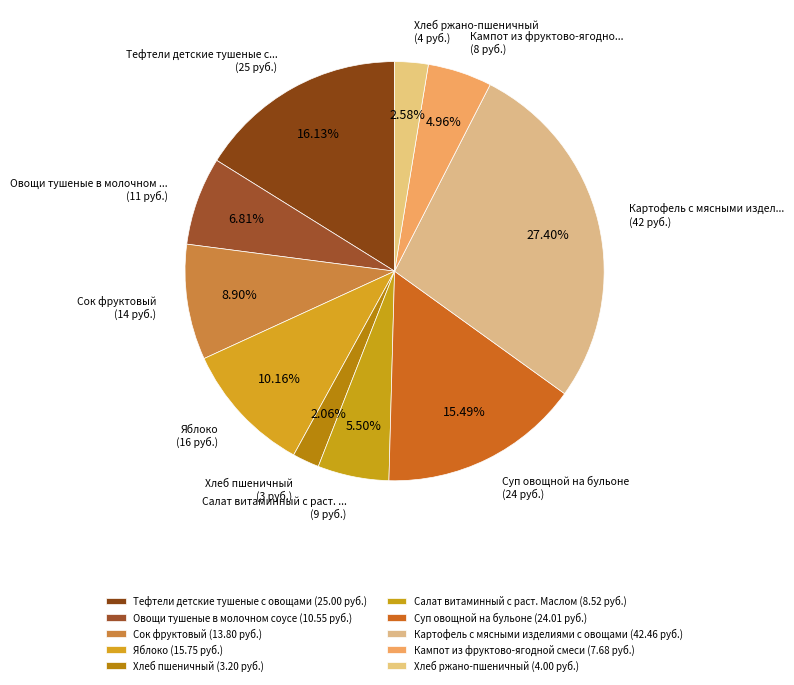

The Тефтели детские тушеные с овощами slice represents 16% of the pie. True or false?

True